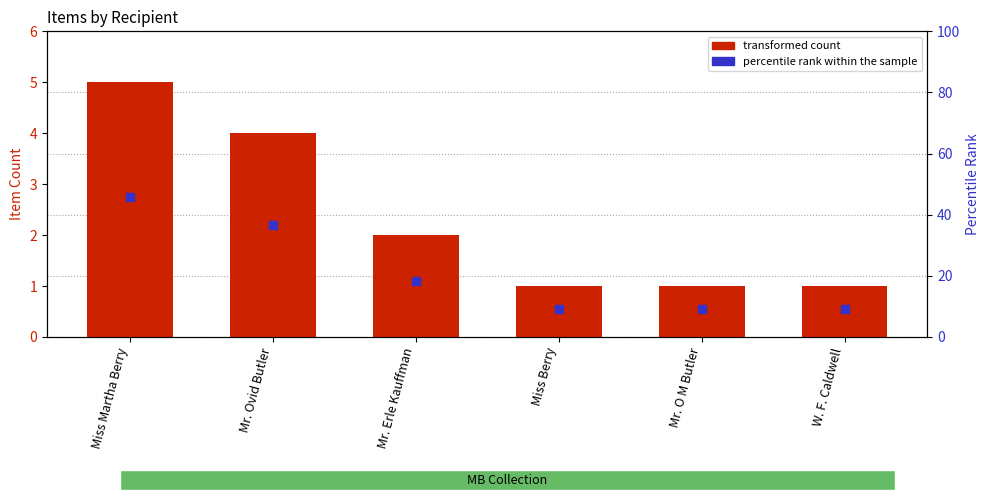

Are the bars grouped side by side (vs. stacked)?

No